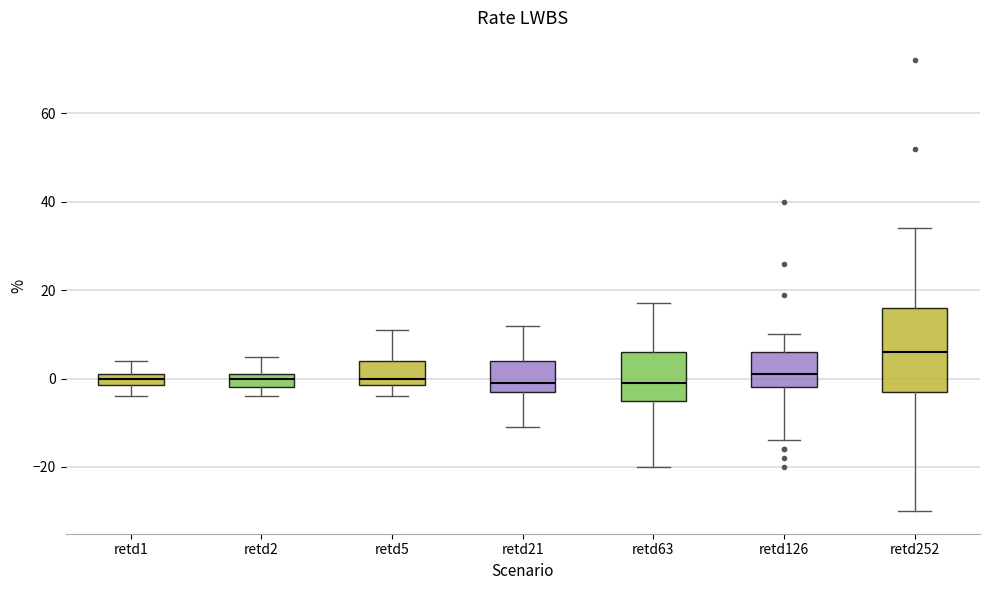

Where does the lower whisker of the box for retd1 end on the y-axis? The values are not printed on the chart, so give them approximately, as read against the axis.

-4